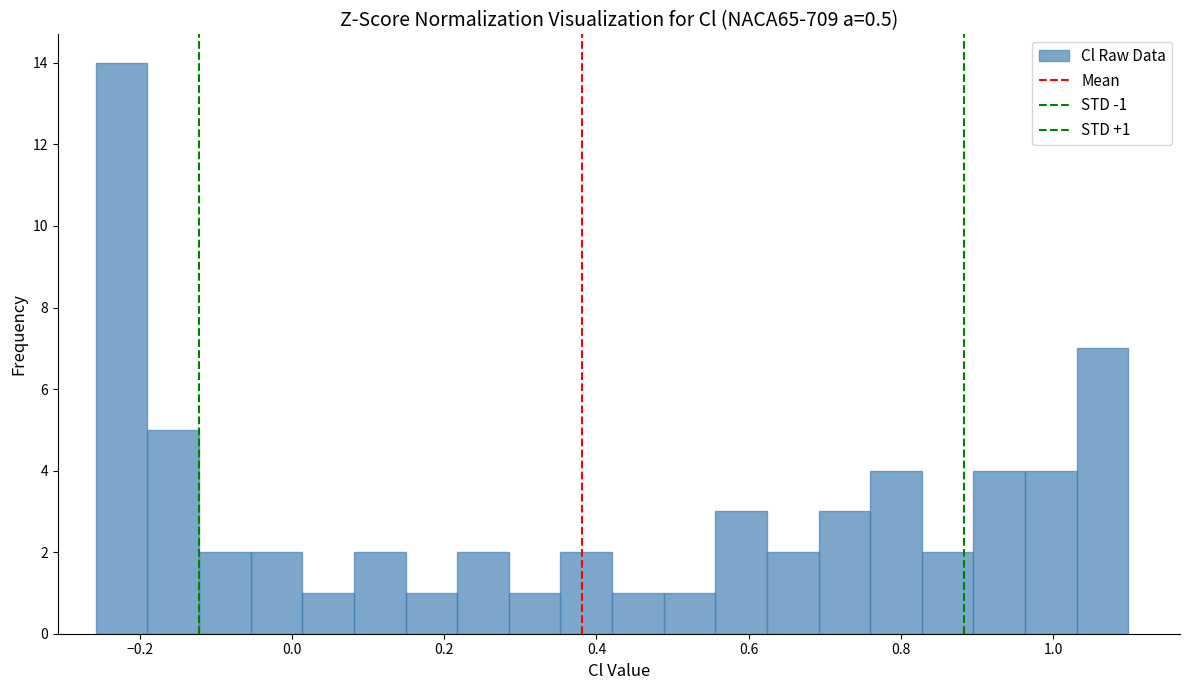

Read against the x-axis, roughly where is the centre of the tallest bar?

-0.22